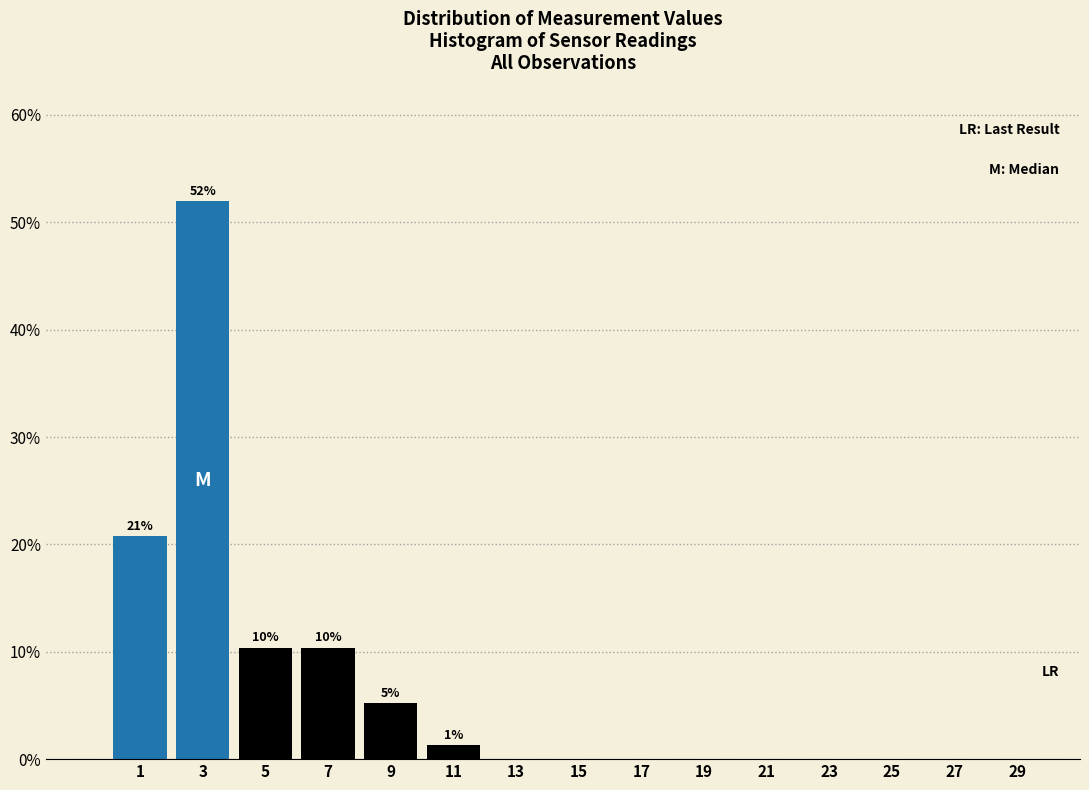

Over which range of the x-axis is the bar tallest?

2 to 4